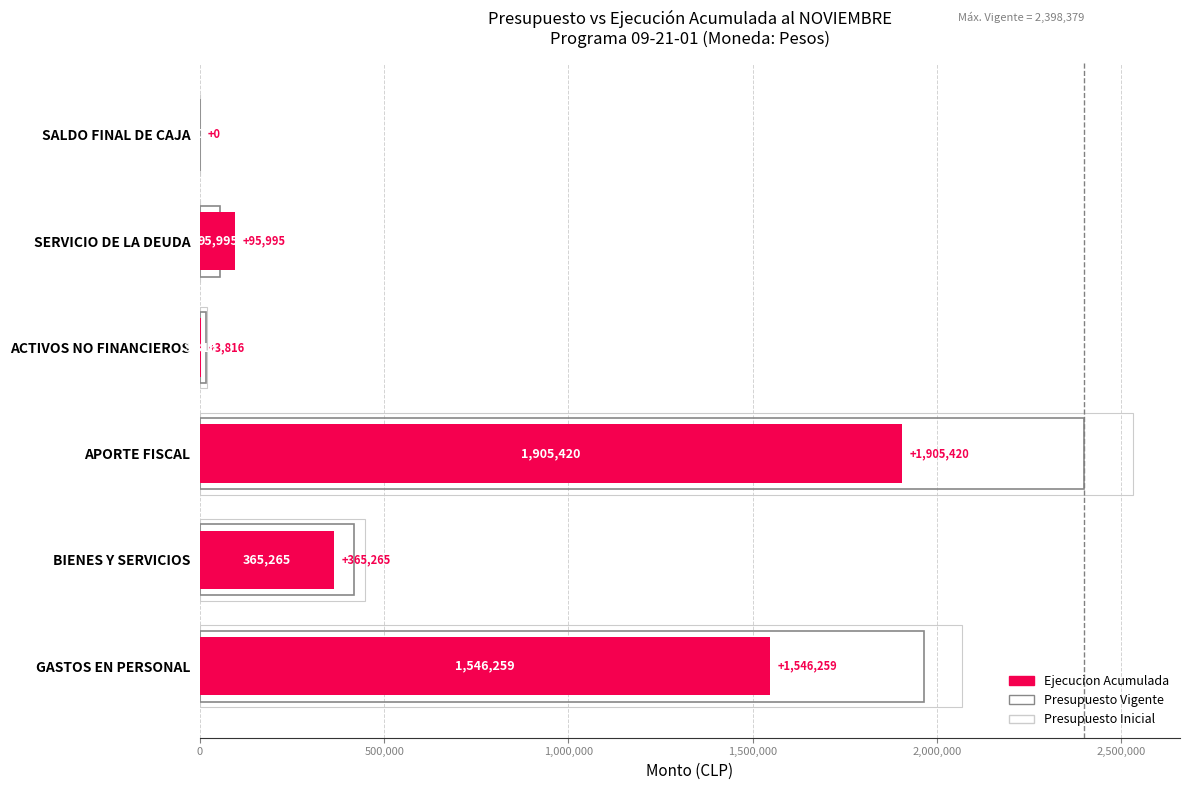

What is the total value across all series at BIENES Y SERVICIOS?

1231515